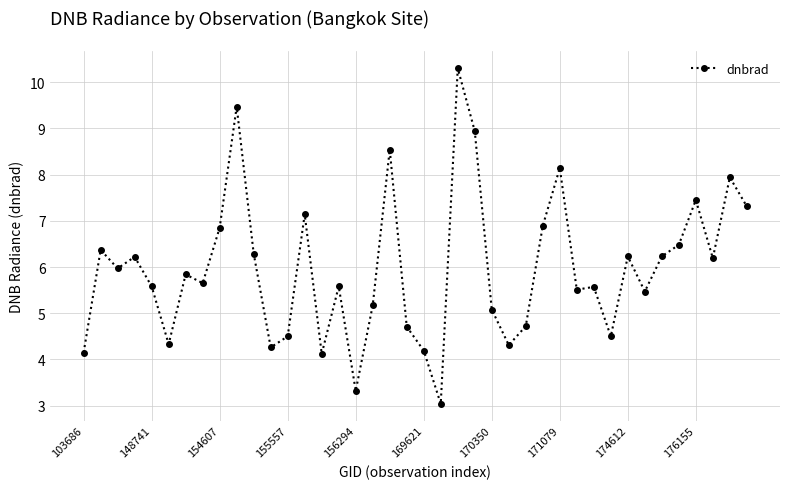

What is the difference between the second highest and minimum values?

6.4